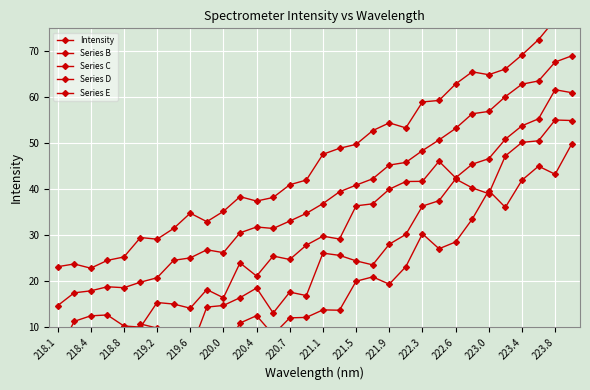

How many values in the Intensity series exceed 36?

16